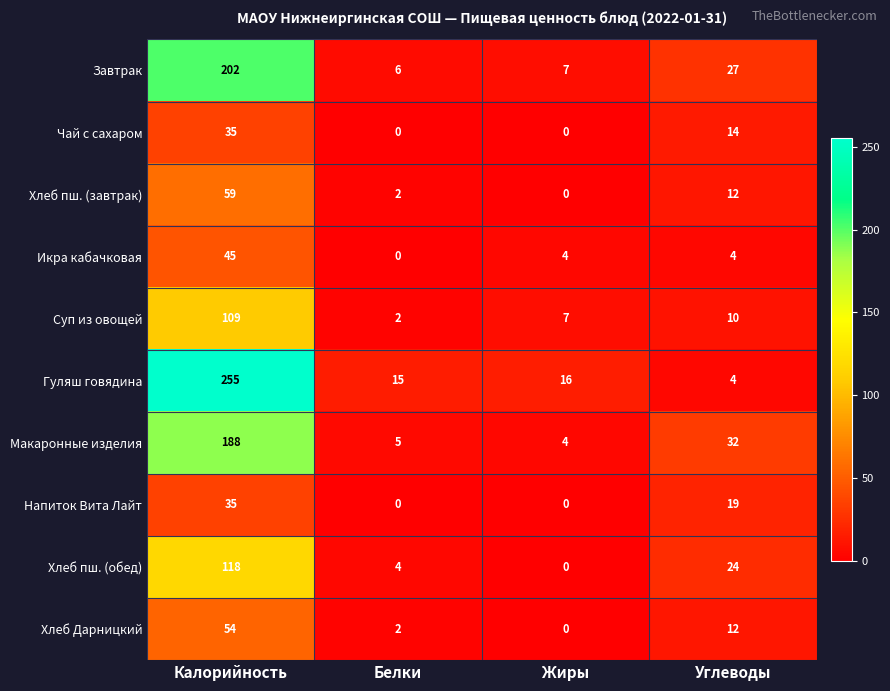

What is the difference between the highest and lowest values at Калорийность?

220